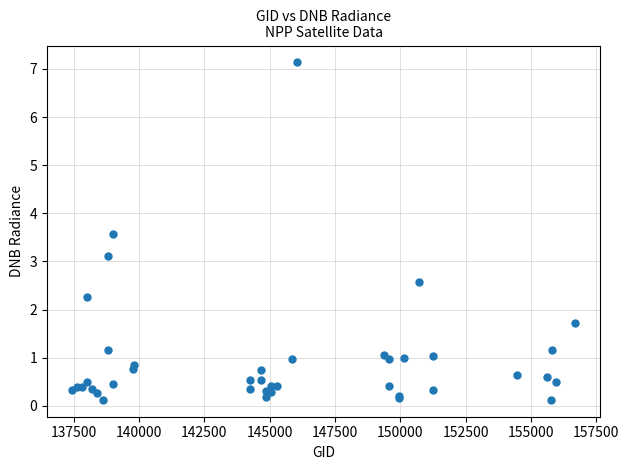

What Y value in the scatter plot is closest to 3?

3.1